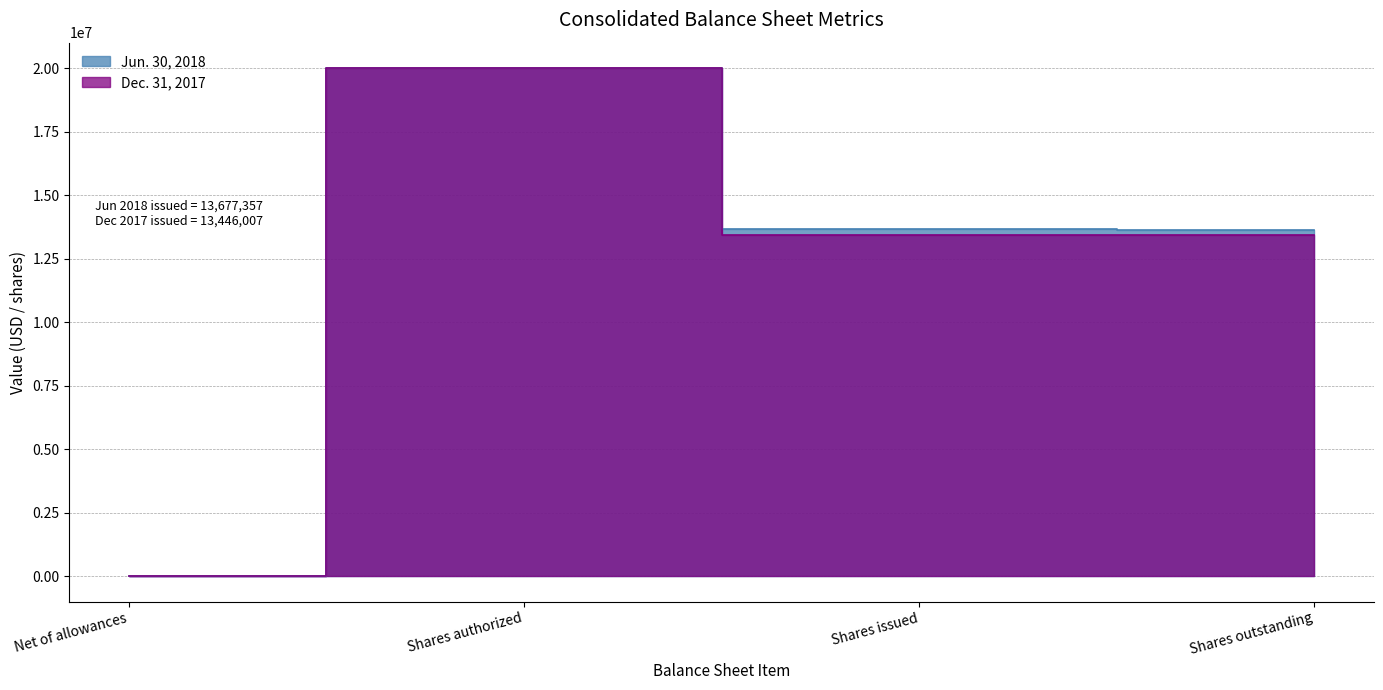

What is the total value across all series at Net of allowances?

33